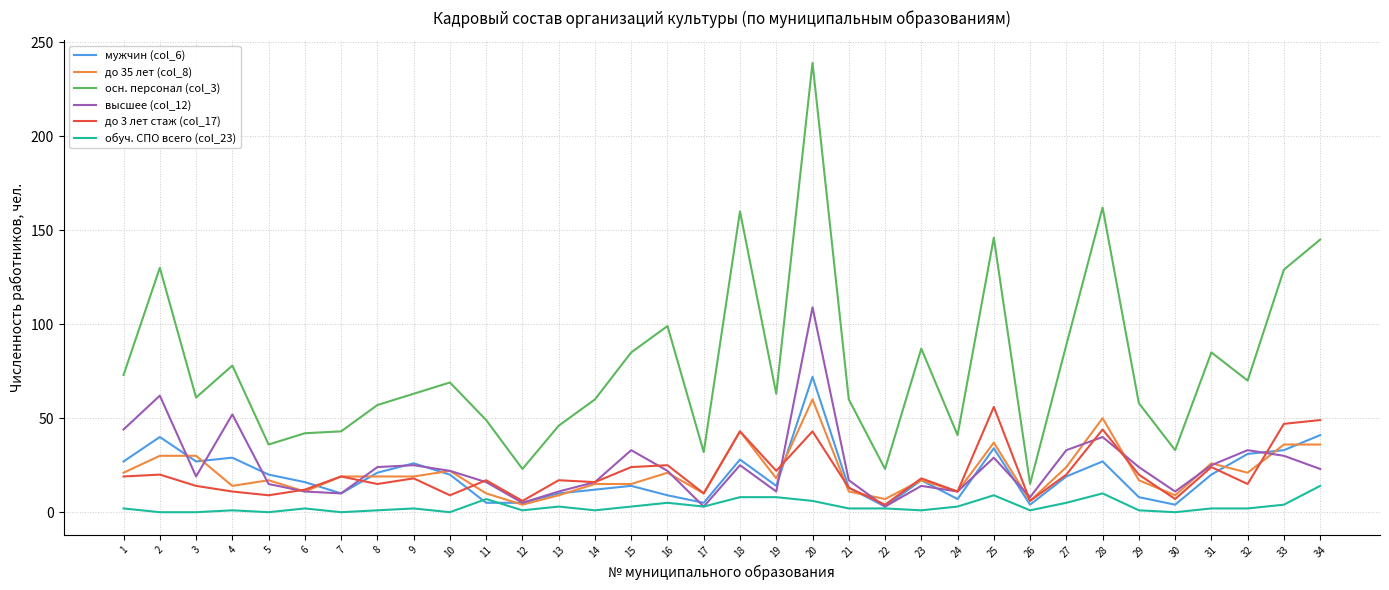

At which category does the chart reach its peak across all series?

20